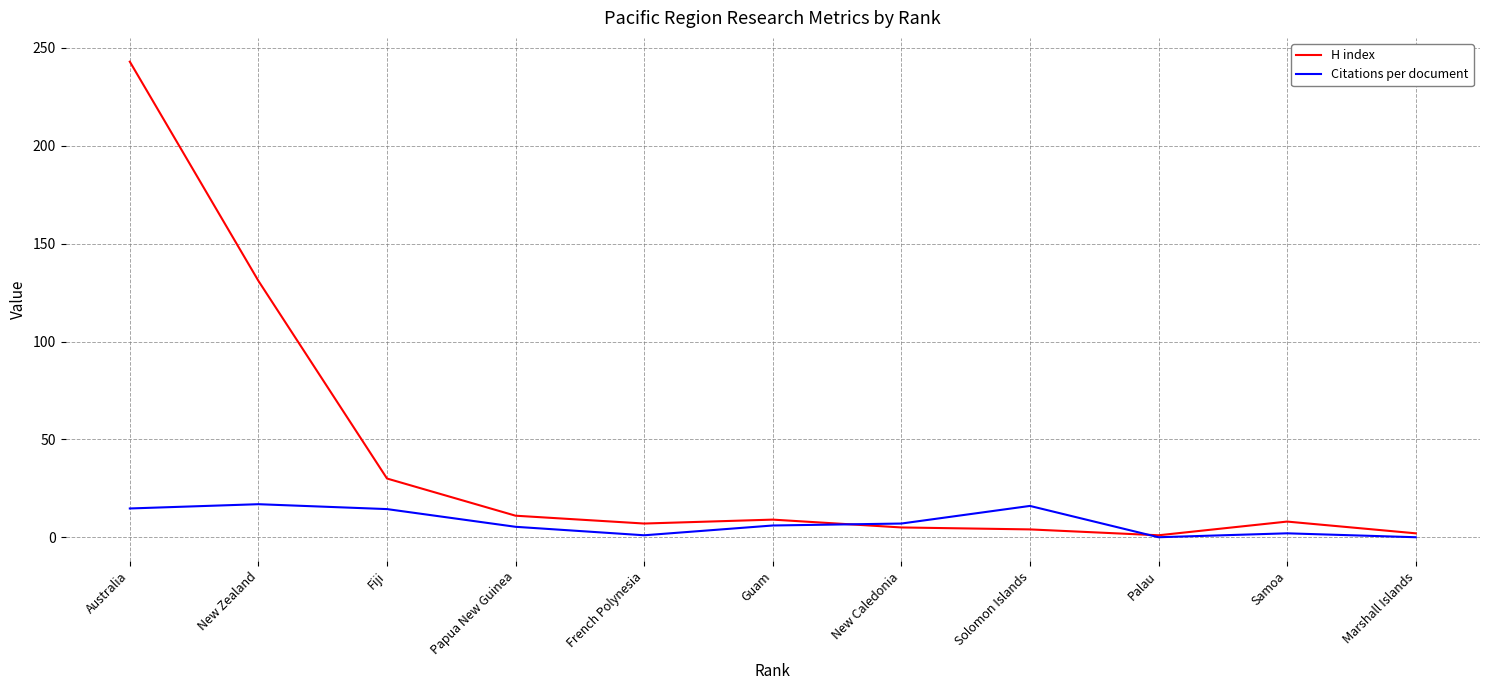

Which series has the largest total across all categories?

H index